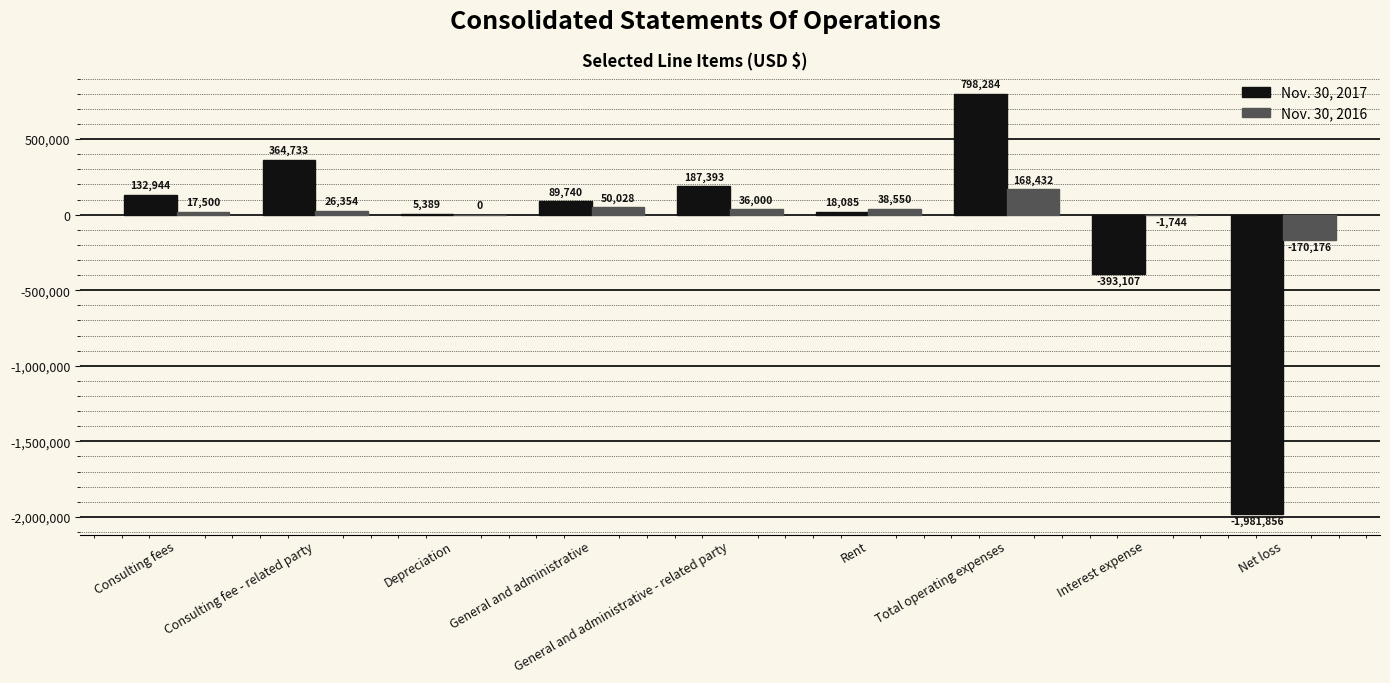

True or false: Nov. 30, 2017 has a value of 543000 at Consulting fee - related party.

False